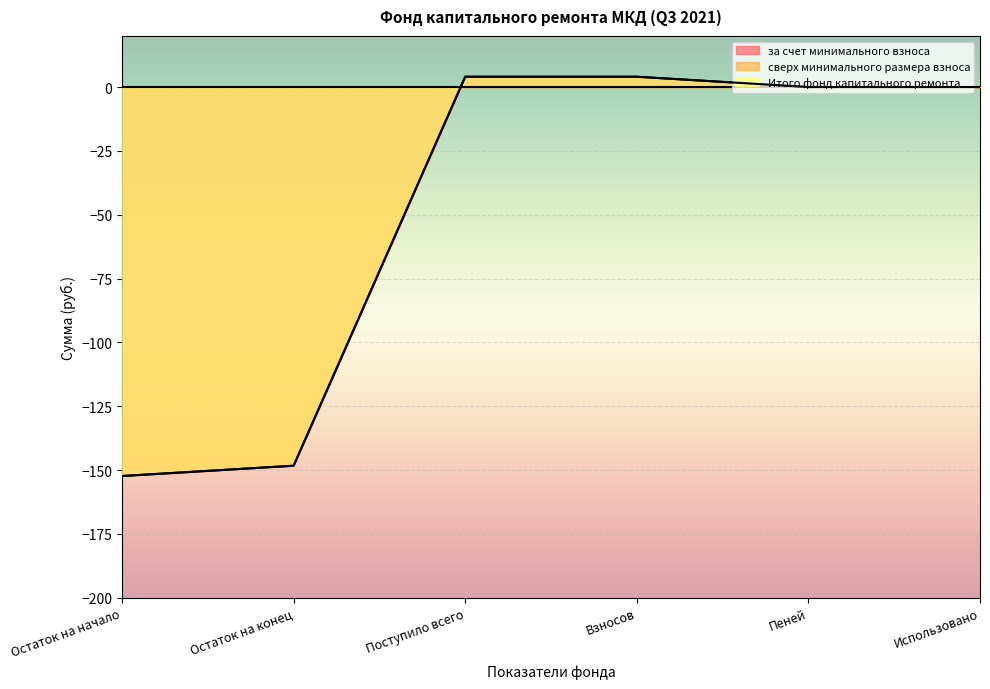

How many values in the за счет минимального взноса series are below 0?

2